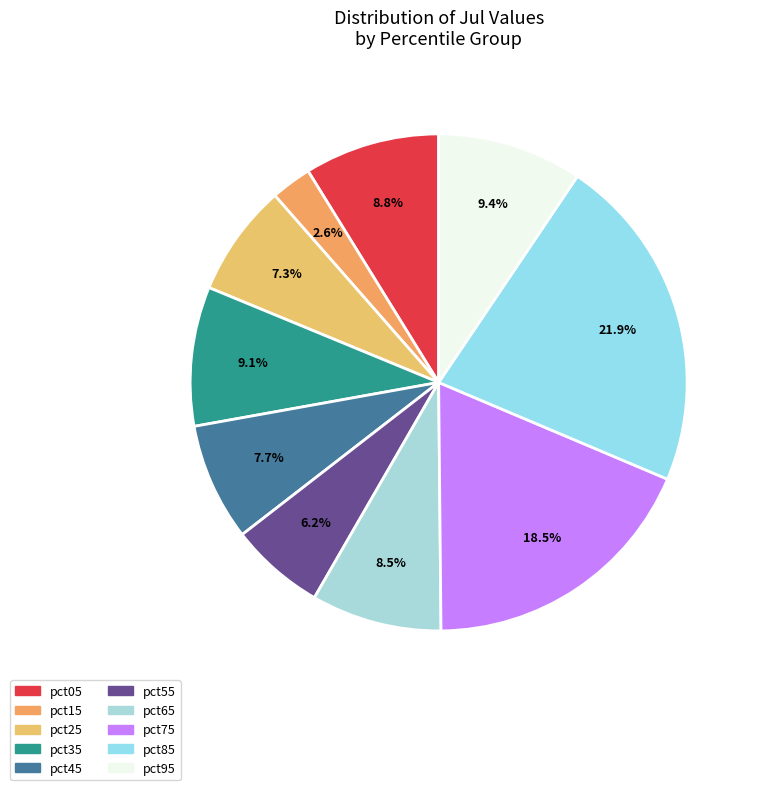

Count the number of slices in the pie.

10